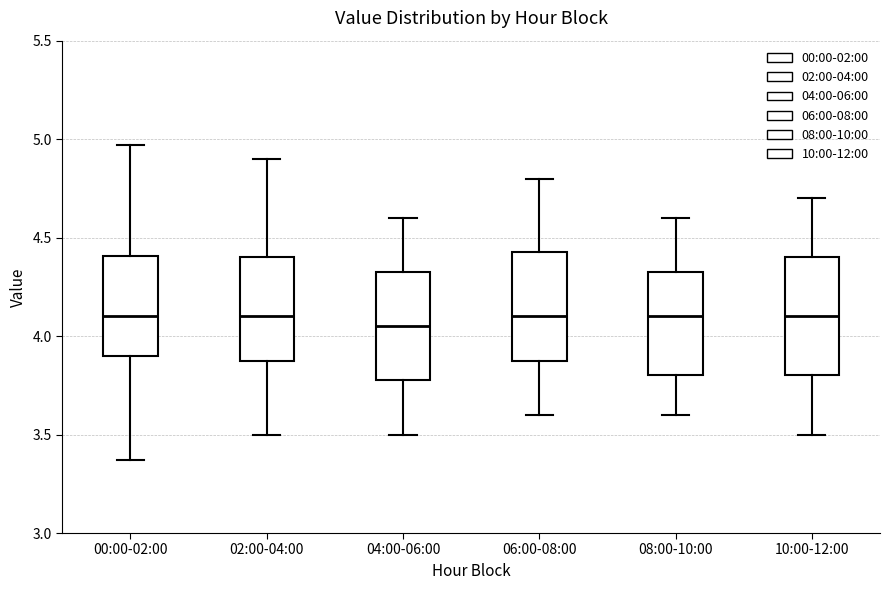

Where does the upper whisker of the box for 10:00-12:00 end on the y-axis? The values are not printed on the chart, so give them approximately, as read against the axis.

4.70